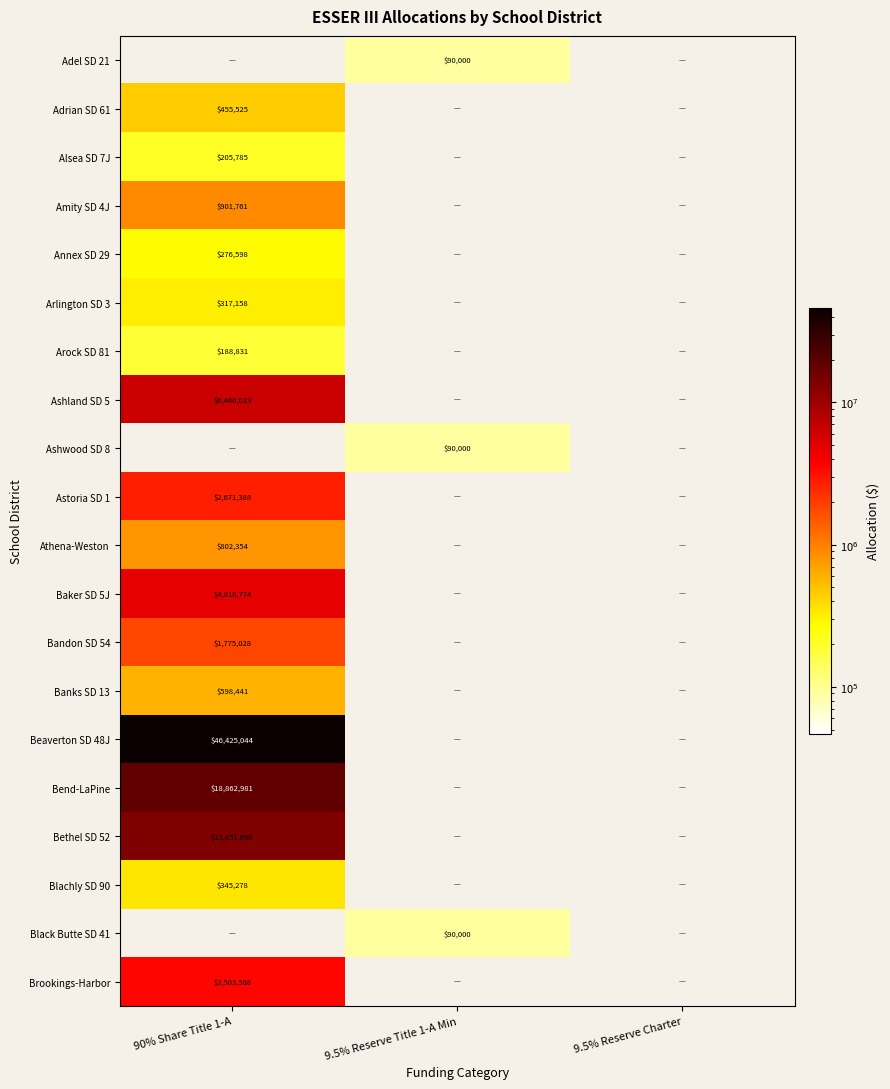

The Ashland SD 5 series shows 6460019 at 90% Share Title 1-A. True or false?

True